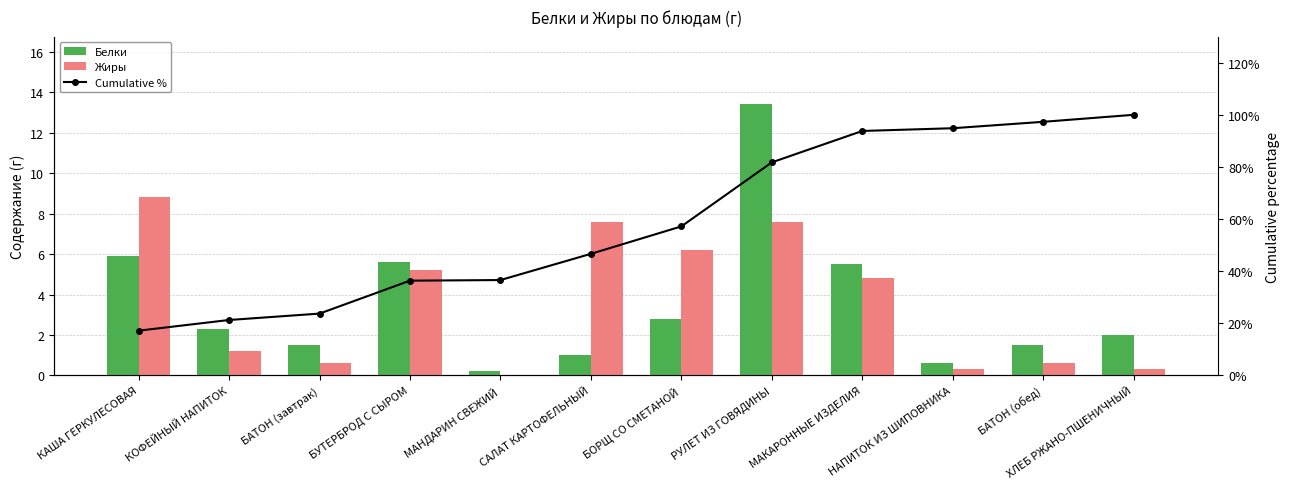

Rank the categories by Жиры value from lowest to highest.

МАНДАРИН СВЕЖИЙ, НАПИТОК ИЗ ШИПОВНИКА, ХЛЕБ РЖАНО-ПШЕНИЧНЫЙ, БАТОН (завтрак), БАТОН (обед), КОФЕЙНЫЙ НАПИТОК, МАКАРОННЫЕ ИЗДЕЛИЯ, БУТЕРБРОД С СЫРОМ, БОРЩ СО СМЕТАНОЙ, САЛАТ КАРТОФЕЛЬНЫЙ, РУЛЕТ ИЗ ГОВЯДИНЫ, КАША ГЕРКУЛЕСОВАЯ